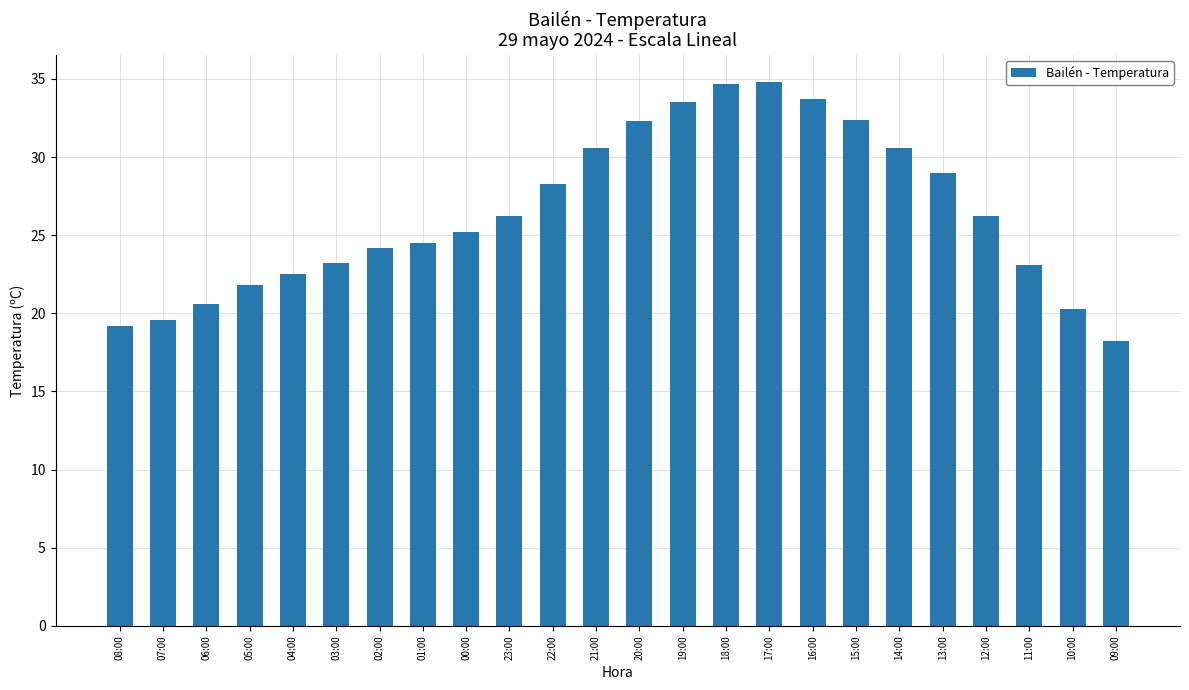

What is the difference between the values at 16:00 and 15:00?

1.3